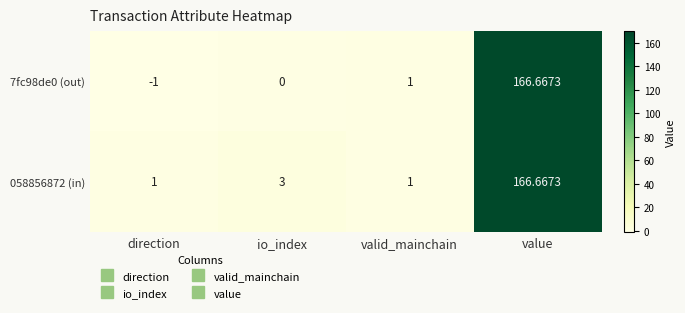

At how many categories does at least one series exceed 139?

1